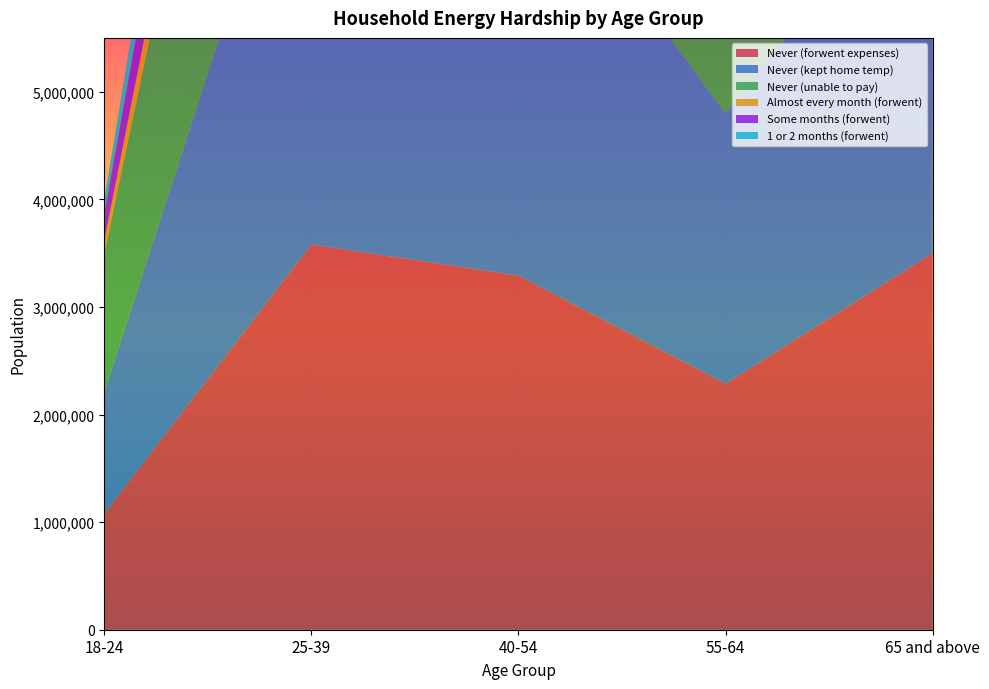

Reading left to right, list all the values displayed in this chart.

Never (forwent expenses): 18-24=1080461	25-39=3578679	40-54=3290780	55-64=2286221	65 and above=3499193
Never (kept home temp): 18-24=1129567	25-39=4558530	40-54=4108236	55-64=2512488	65 and above=3699403
Never (unable to pay): 18-24=1285625	25-39=4474225	40-54=3983324	55-64=2830016	65 and above=4410527
Almost every month (forwent): 18-24=119083	25-39=742944	40-54=696627	55-64=518168	65 and above=431983
Some months (forwent): 18-24=254860	25-39=1226734	40-54=1317436	55-64=483711	65 and above=535162
1 or 2 months (forwent): 18-24=129641	25-39=1066237	40-54=396224	55-64=361233	65 and above=403555